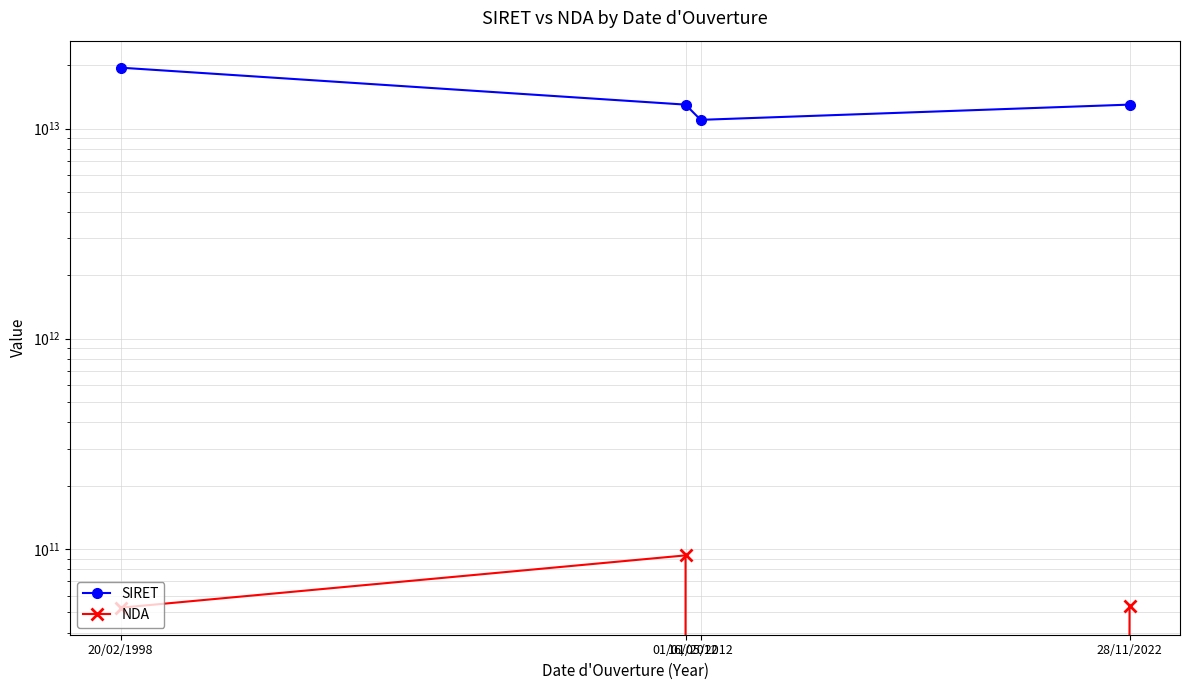

What is the total value across all series at 16/05/2012?

11004401300040